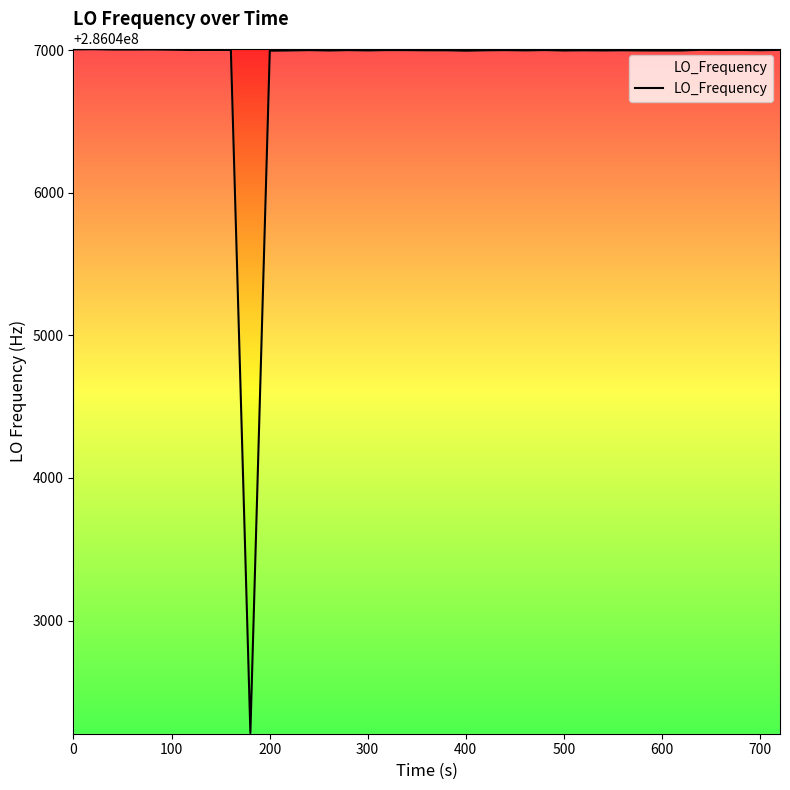

What is the difference between the second highest and second lowest values?

9.3